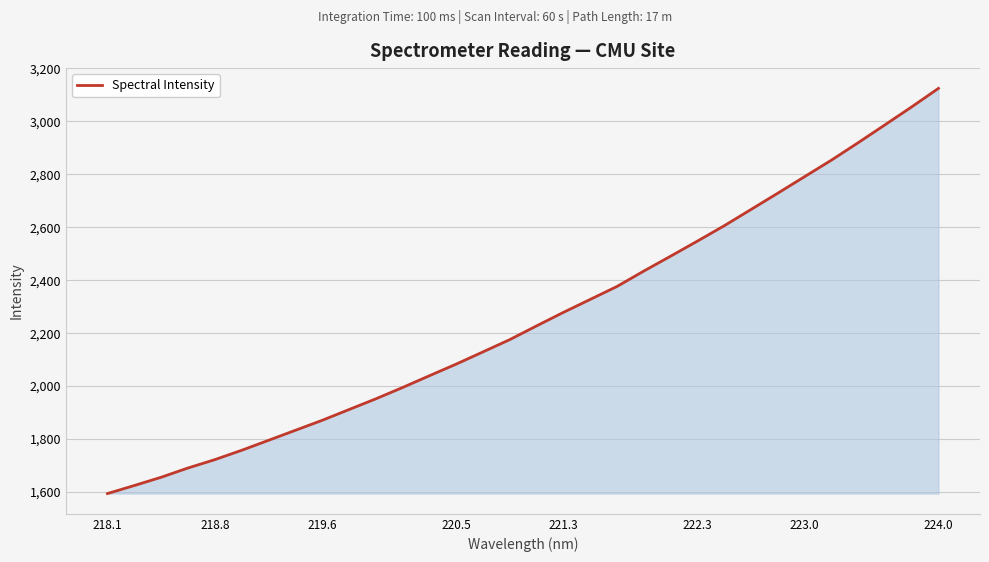

What is the smallest value displayed?

1594.2